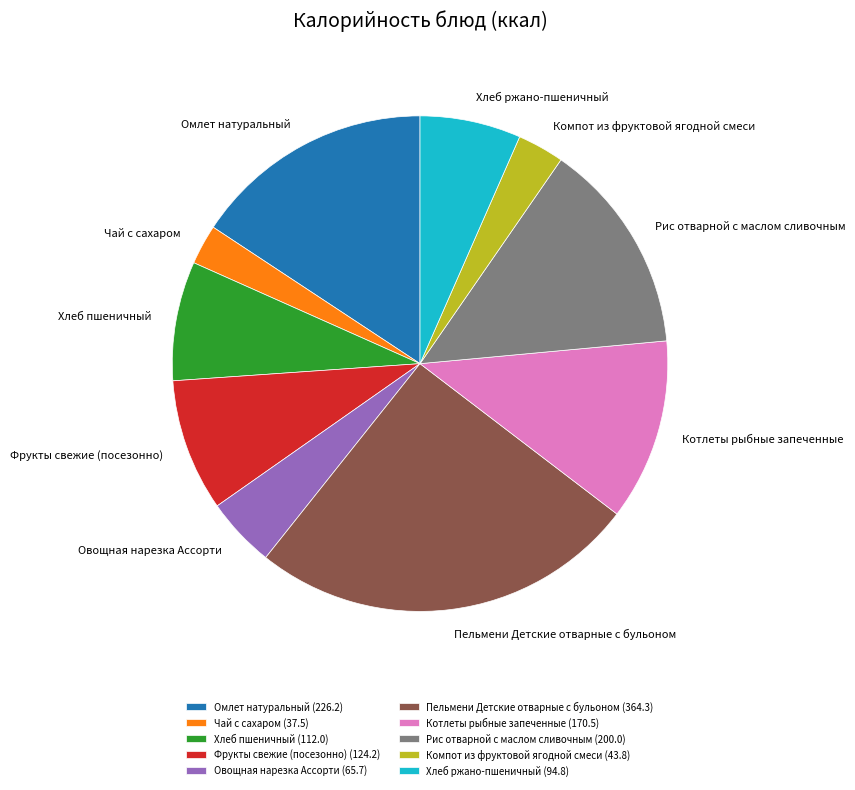

How many segments does this pie chart have?

10